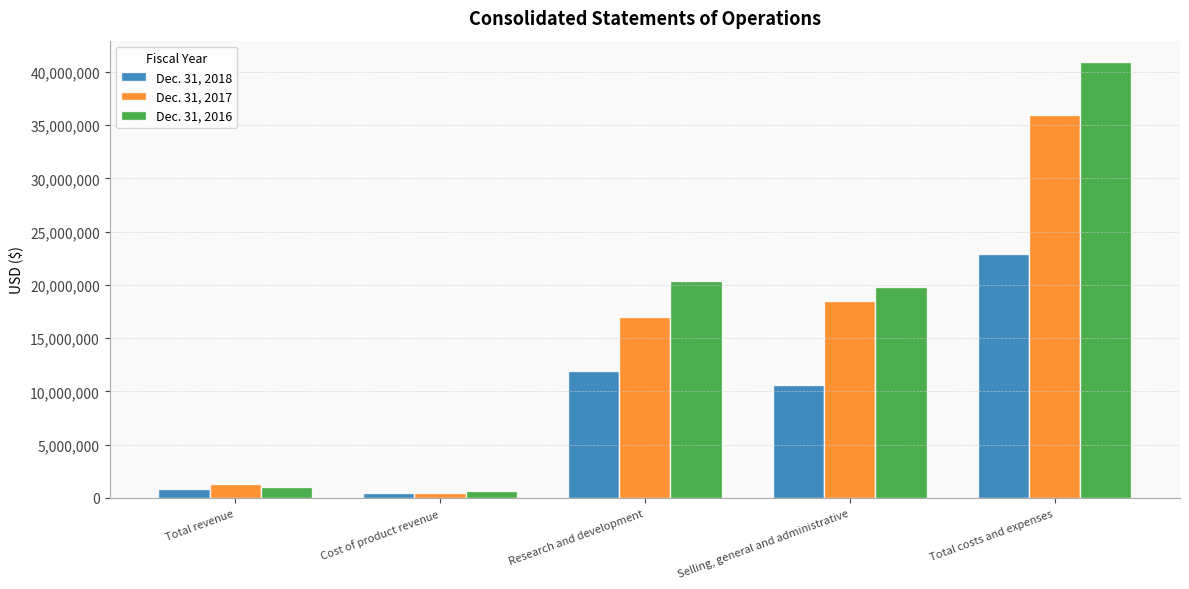

Count the number of categories in the chart.

5